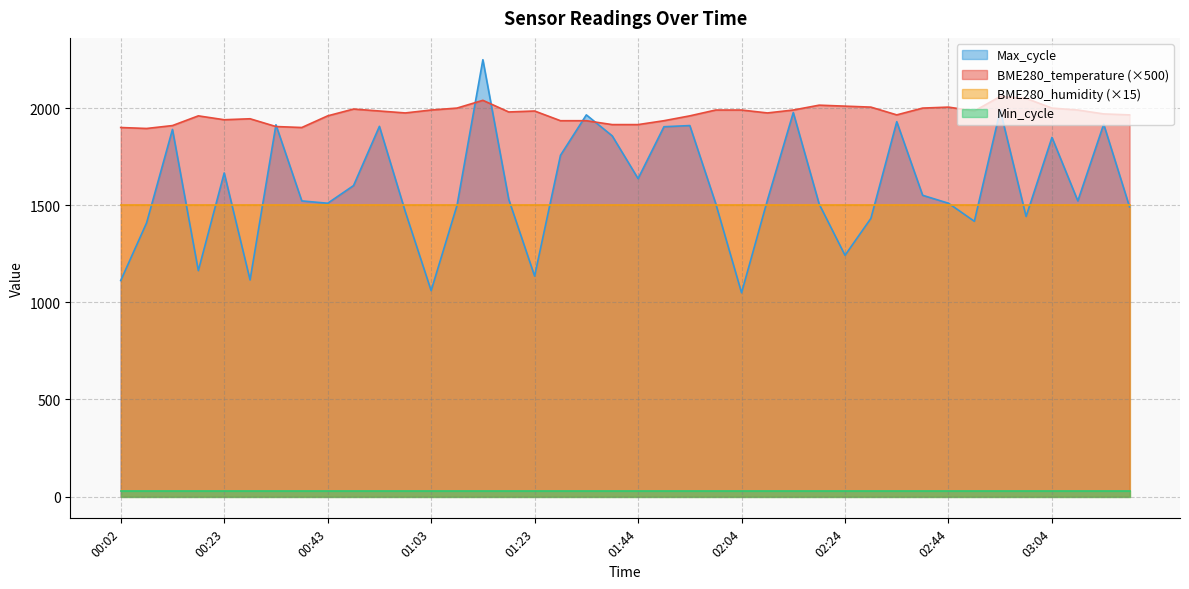

Does the chart have visible grid lines?

Yes